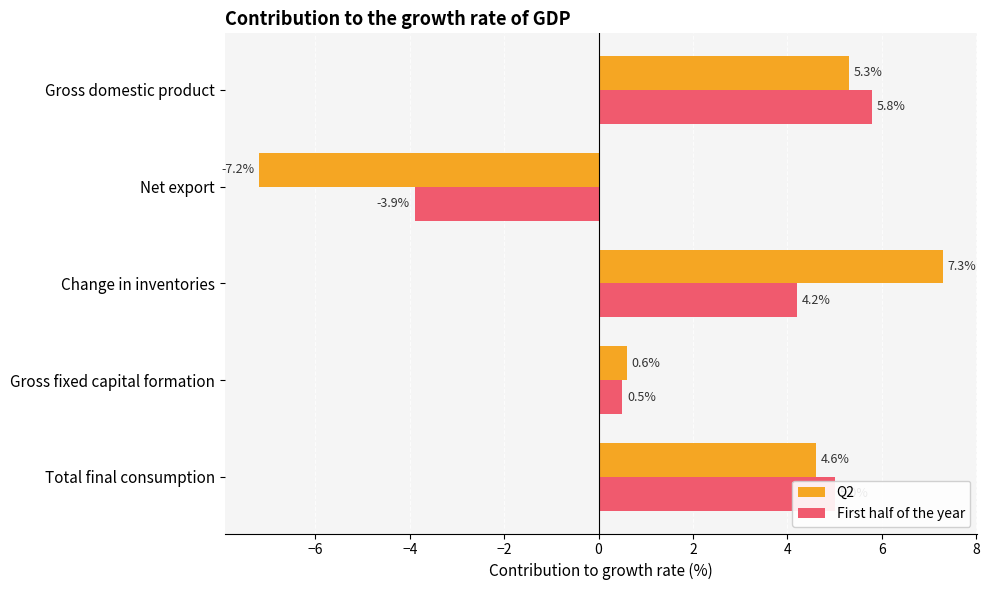

Which series has the widest spread of values?

Q2